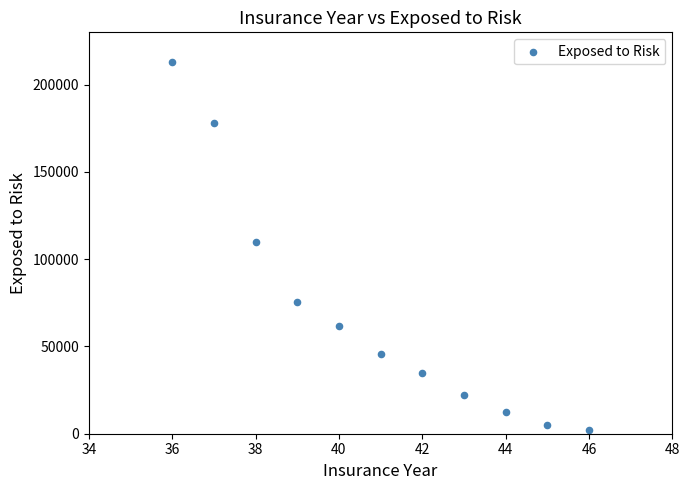

What Y value in the scatter plot is closest to 107700?

110000